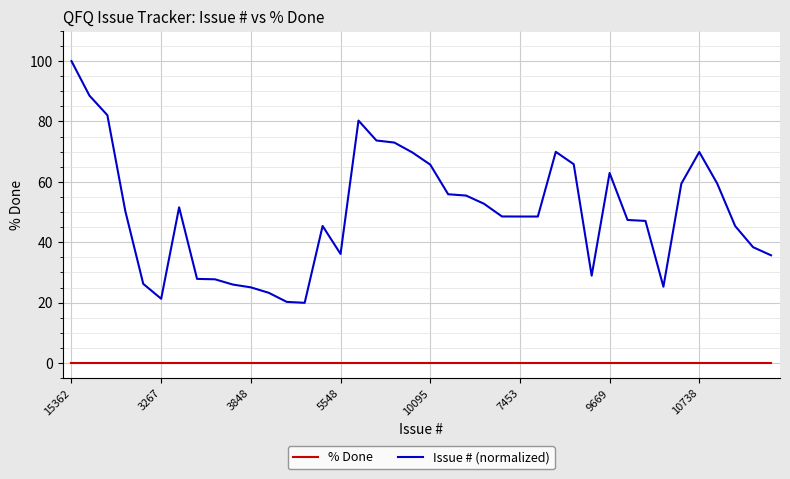

List the series in order of their overall mean, highest first.

Issue # (normalized), % Done